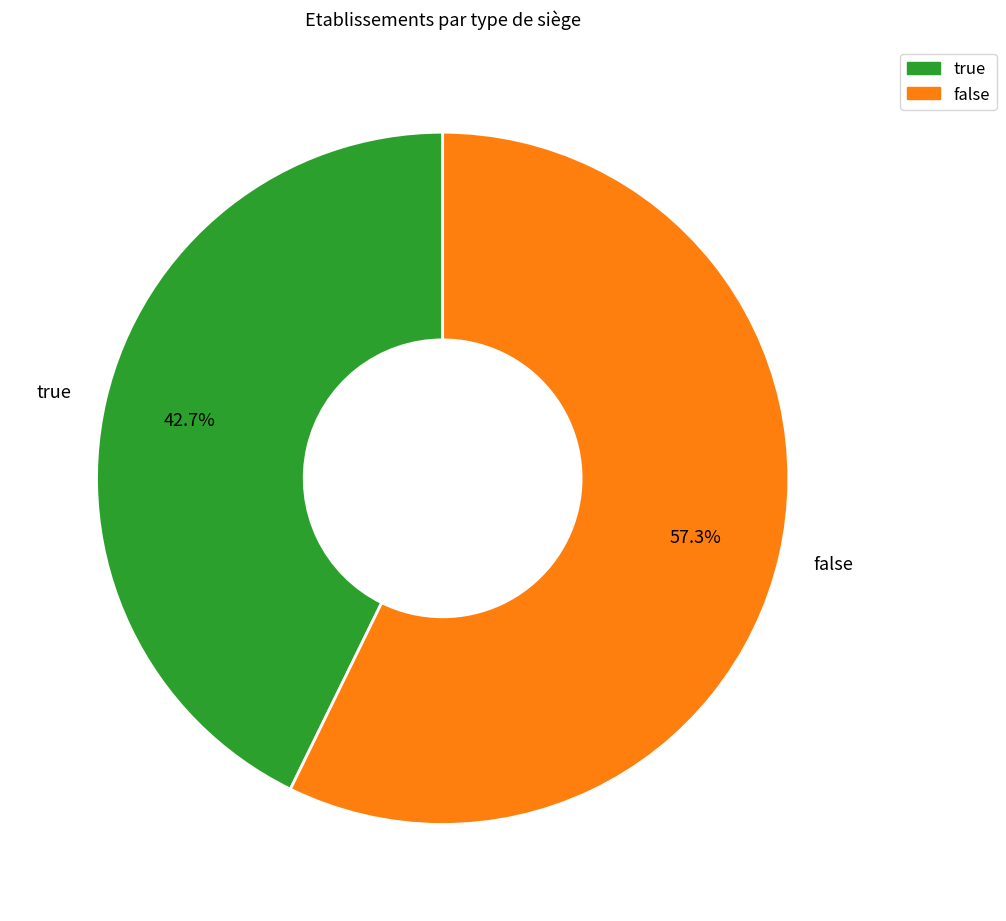

Do true and false together represent more than half of the pie?

Yes